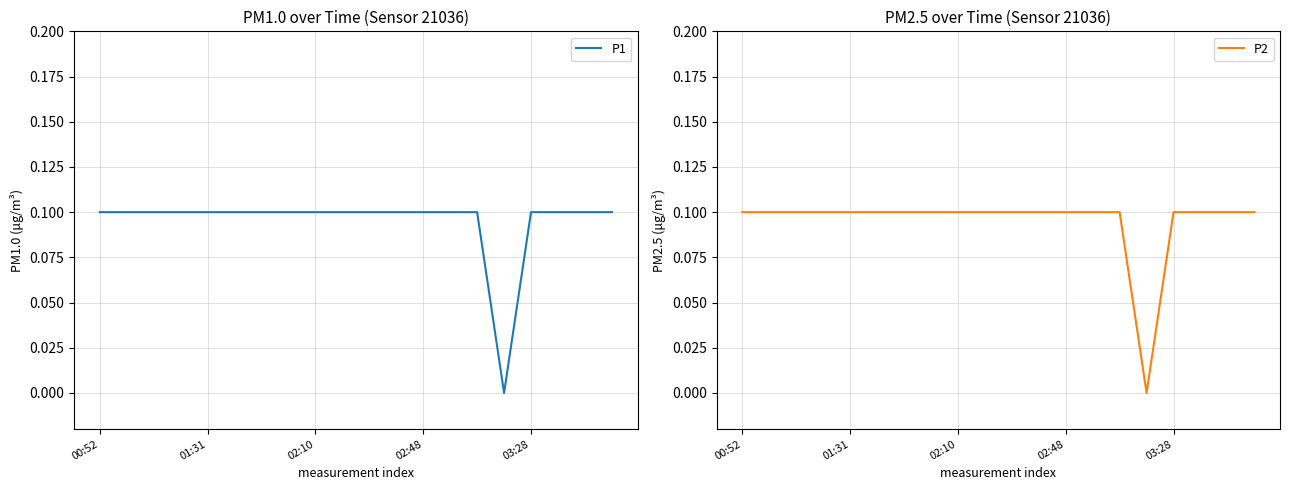

Which label corresponds to the largest value in the chart?

00:52